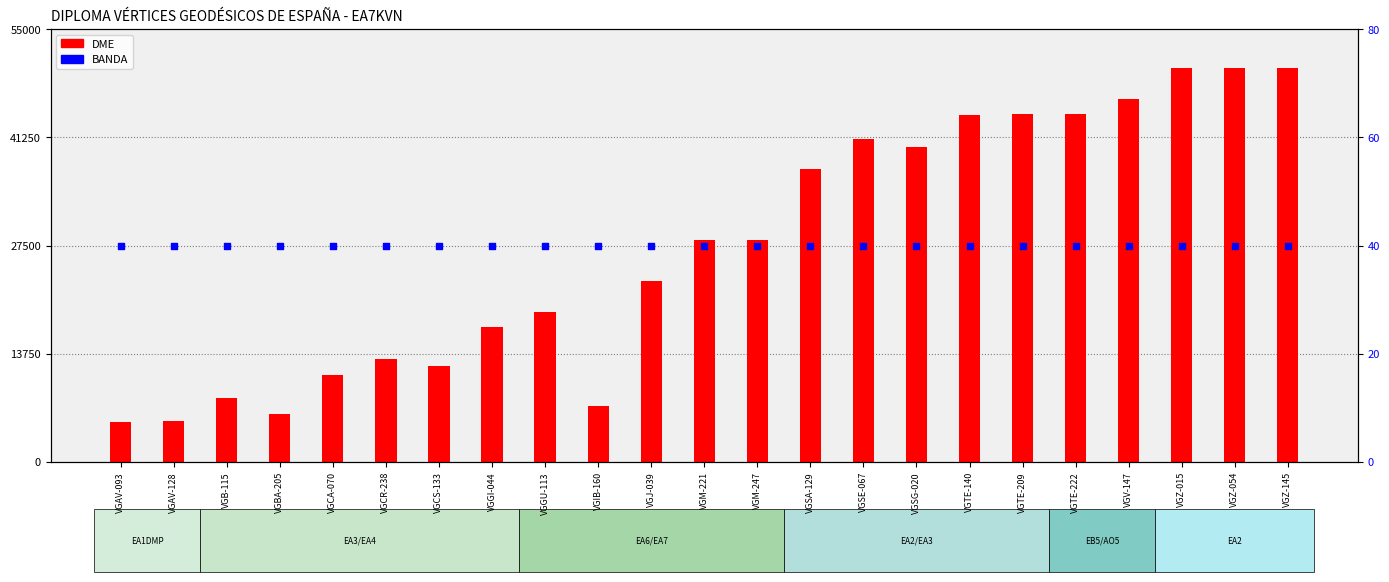

Which series has the largest total across all categories?

DME